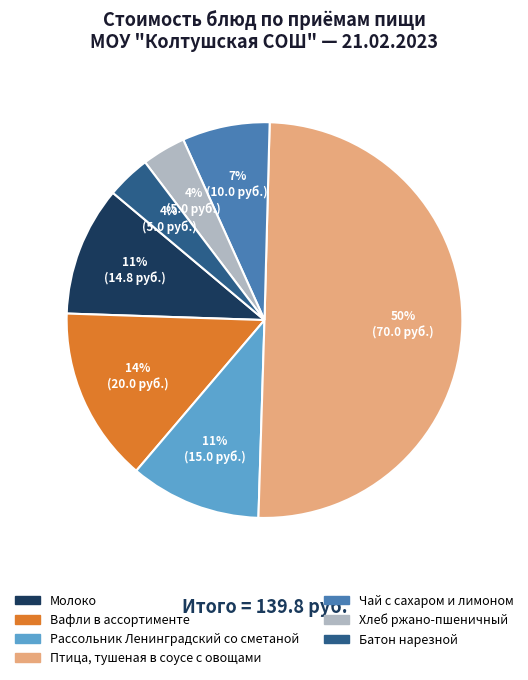

To the nearest percent, what is the combined percentage of Чай с сахаром и лимоном and Вафли в ассортименте?

21%